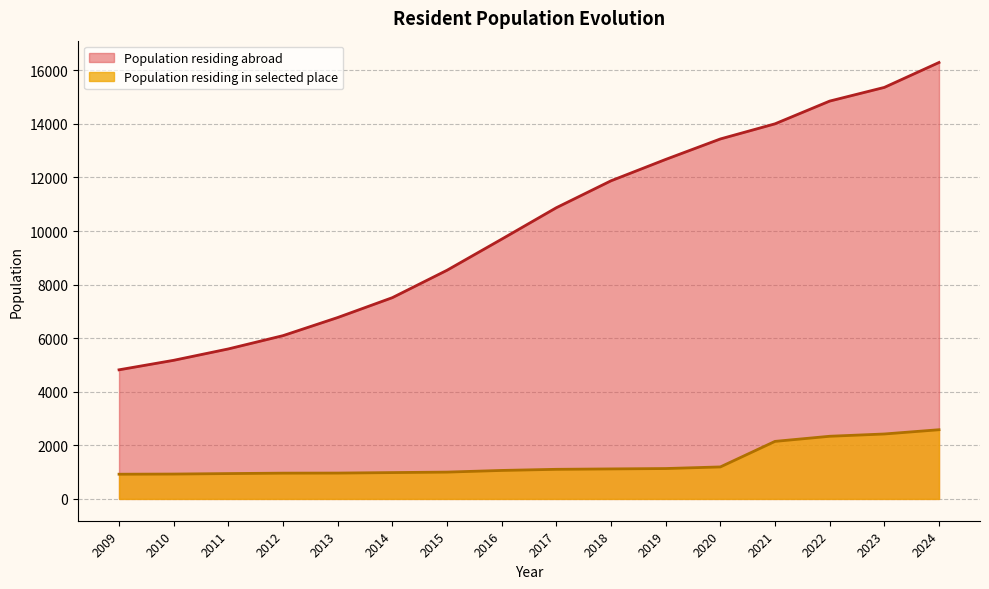

Count the number of values greater than 10872.

7